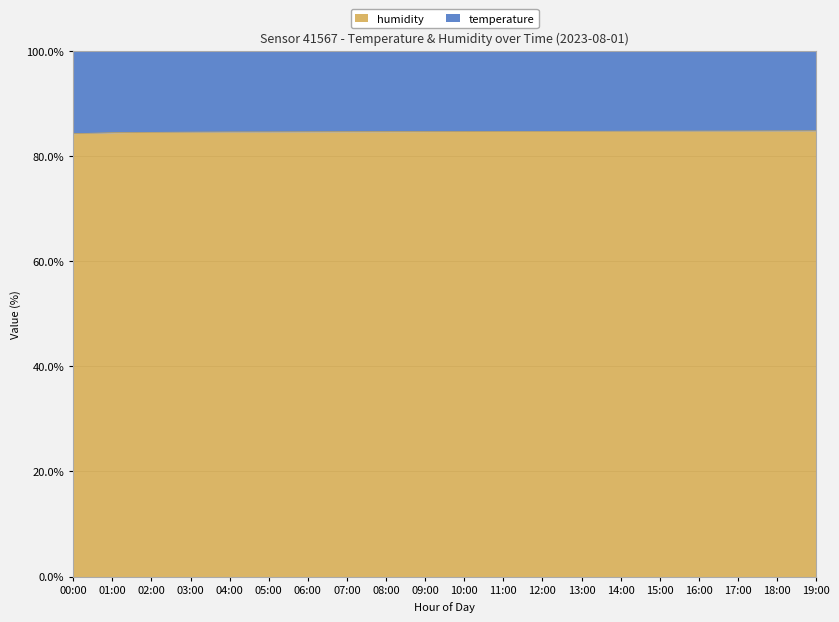

Which category has the highest value across all series?

19:00